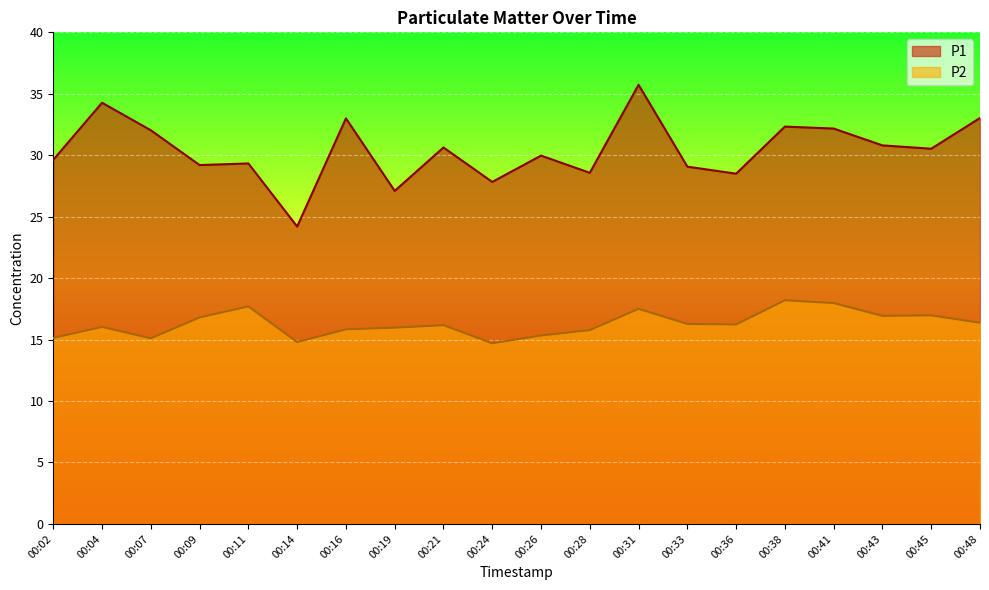

What value does the P1 series have at 00:33?

29.1